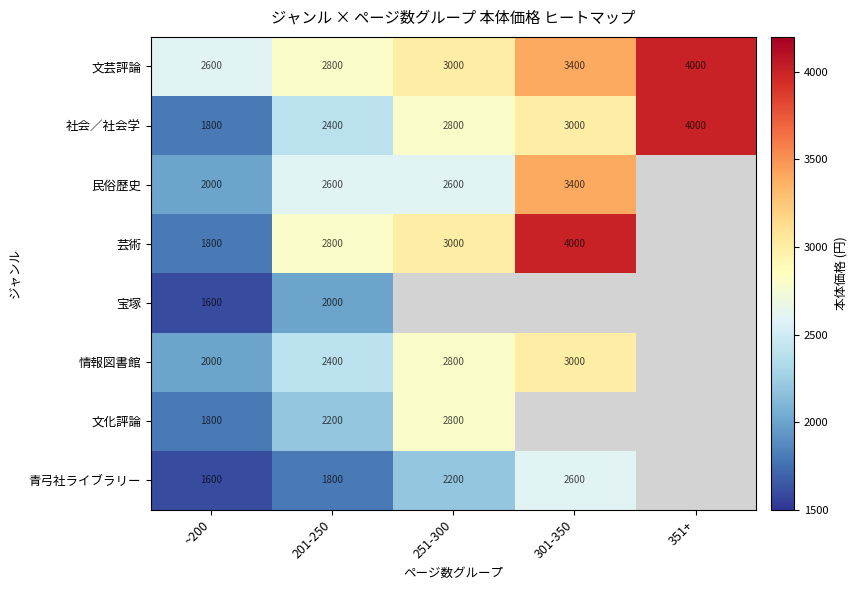

At which label does 社会／社会学 reach its peak?

351+